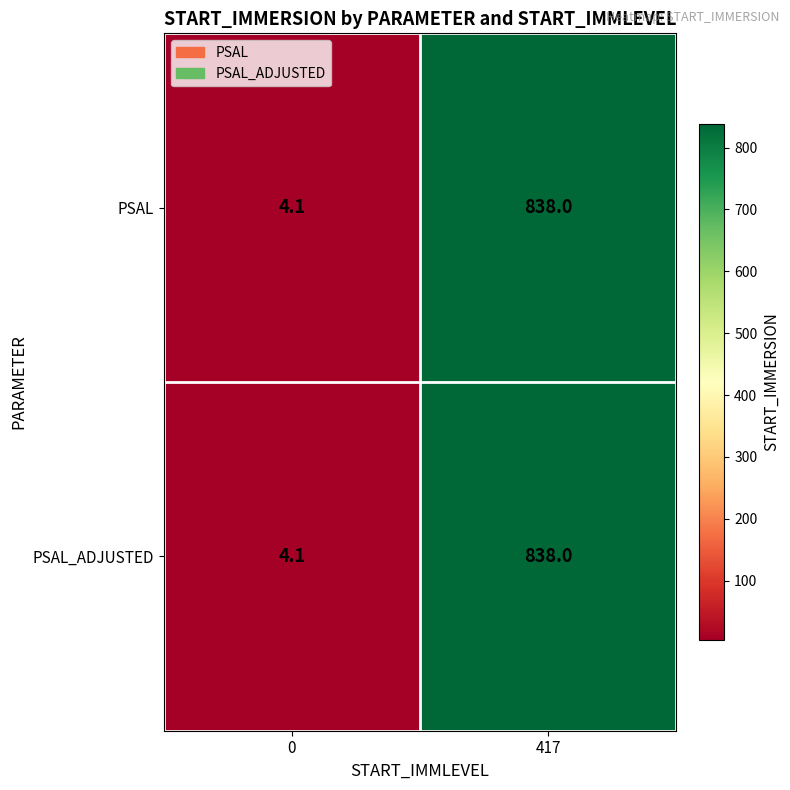

What is the sum of all PSAL values?

842.1